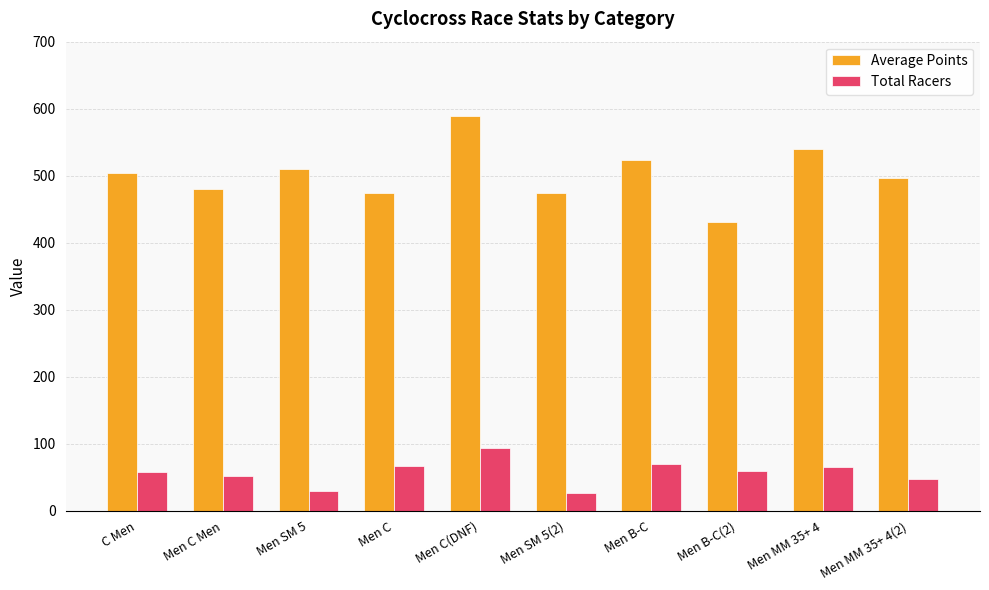

How many data points in Average Points are less than 504?

5